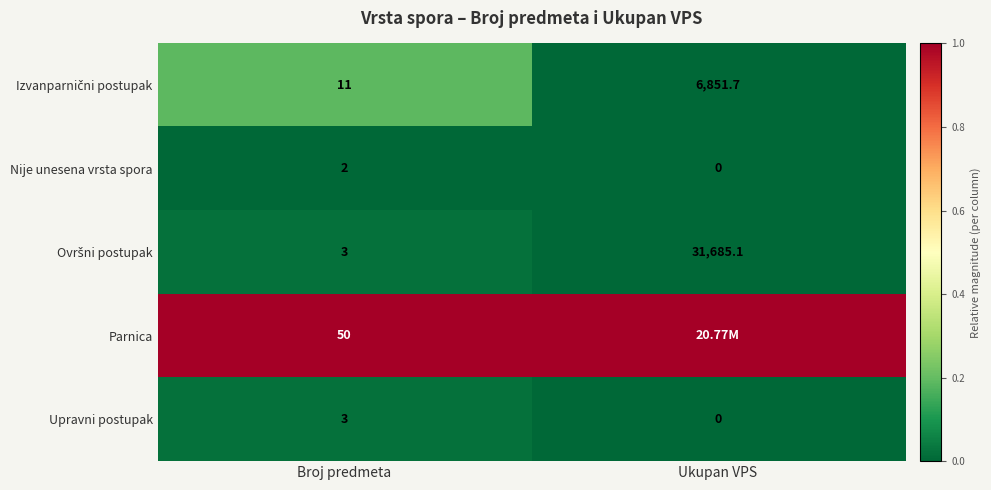

What is the difference between the highest and lowest values at Broj predmeta?

48.0